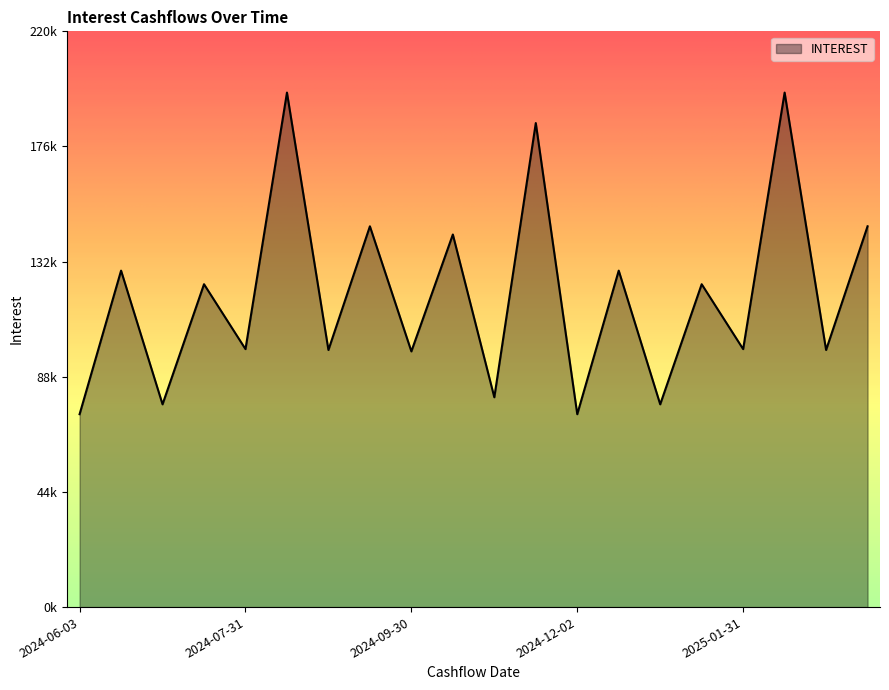

What is the smallest value displayed?

73696.7